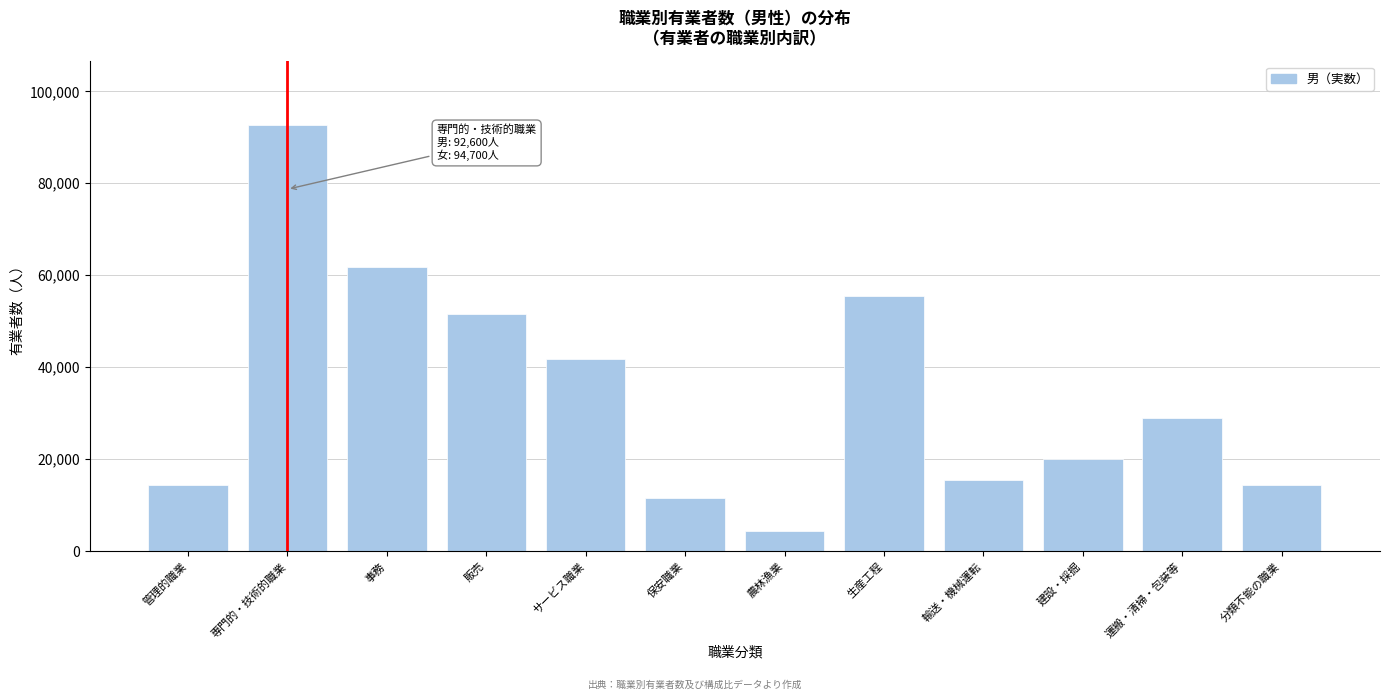

Reading right to left, what are all the values shown in this chart?

分類不能の職業=14400	運搬・清掃・包装等=29000	建設・採掘=20100	輸送・機械運転=15500	生産工程=55400	農林漁業=4500	保安職業=11600	サービス職業=41700	販売=51600	事務=61800	専門的・技術的職業=92600	管理的職業=14400